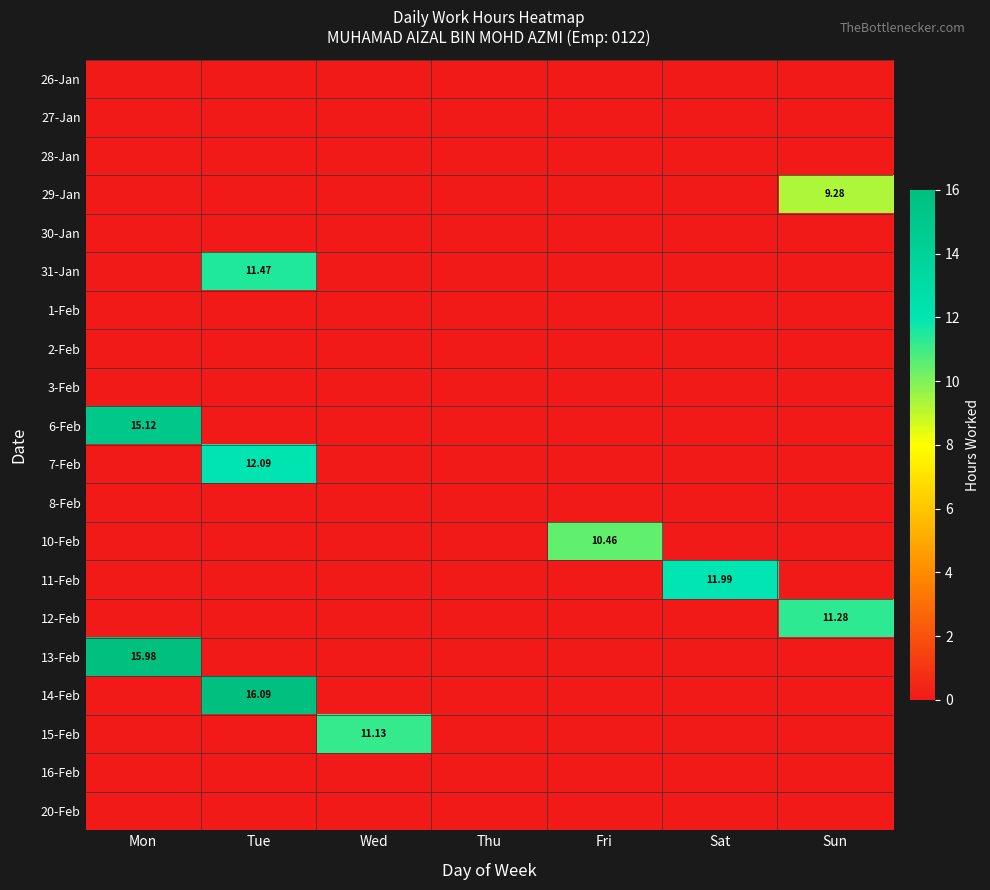

Rank the series at Wed from lowest to highest value.

26-Jan, 27-Jan, 28-Jan, 29-Jan, 30-Jan, 31-Jan, 1-Feb, 2-Feb, 3-Feb, 6-Feb, 7-Feb, 8-Feb, 10-Feb, 11-Feb, 12-Feb, 13-Feb, 14-Feb, 16-Feb, 20-Feb, 15-Feb